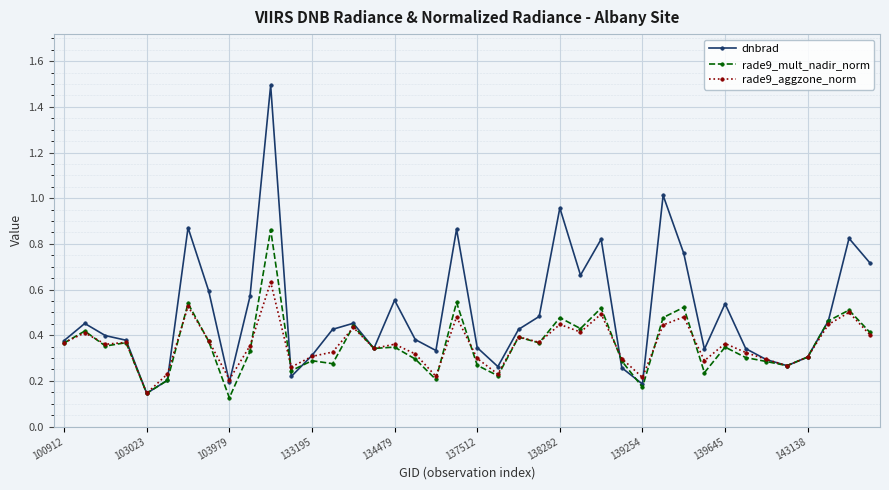

True or false: rade9_mult_nadir_norm has more than 0 points higher than both neighbors.

True